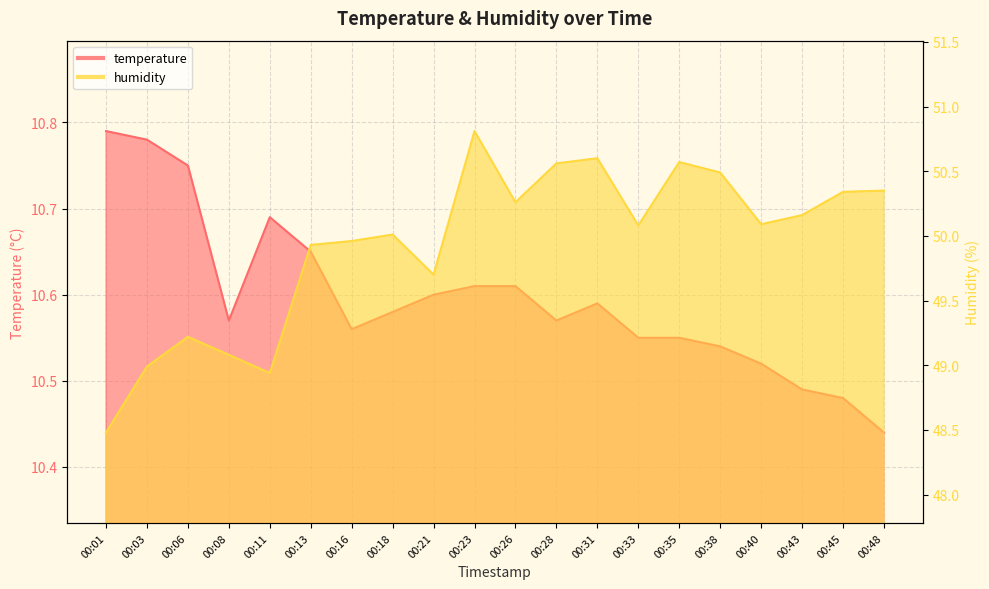

At which label does temperature reach its minimum?

00:48